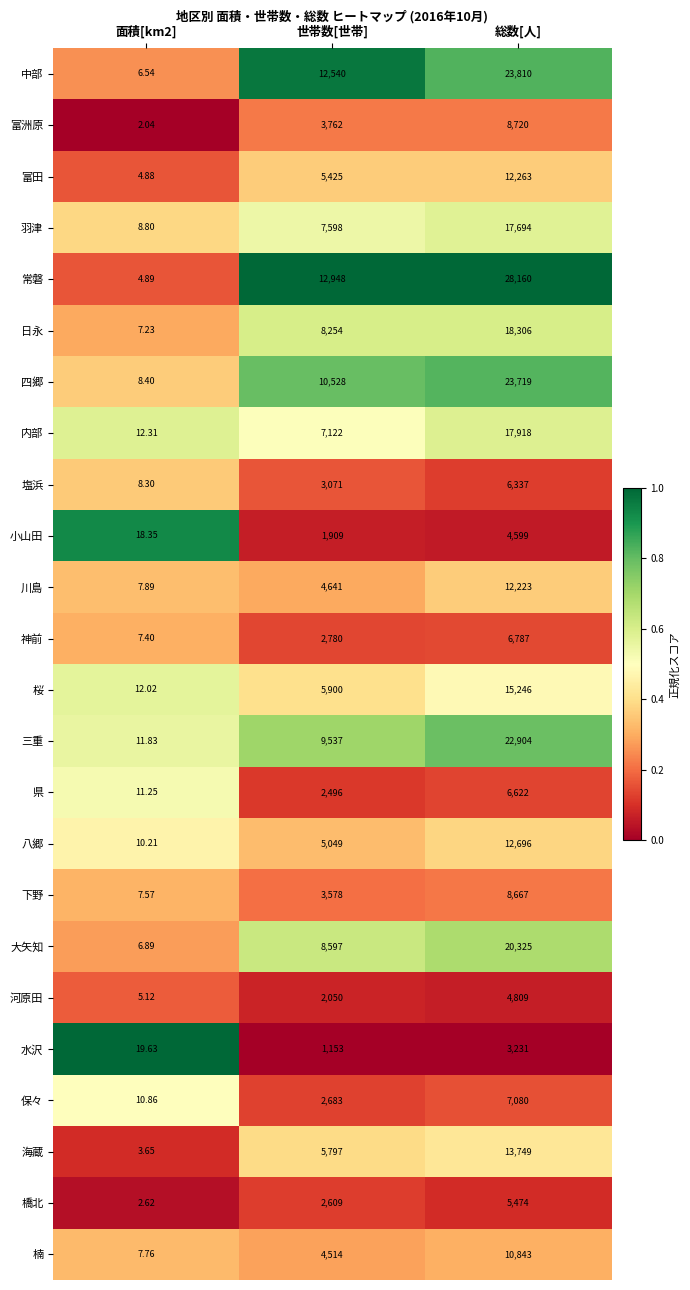

At which category does the chart reach its peak across all series?

総数[人]